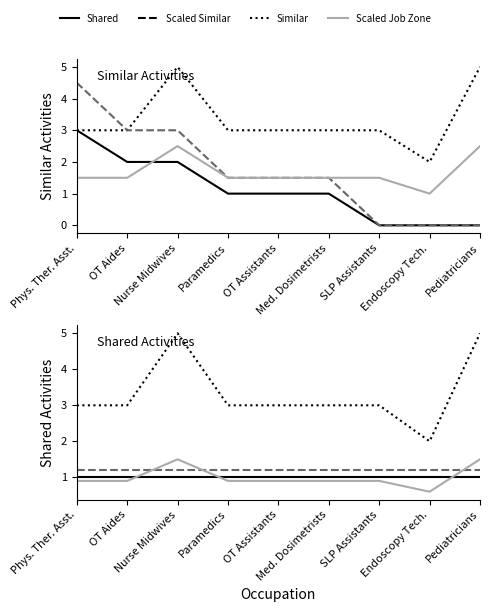

Reading left to right, what are all the values shown in this chart?

Similar Activities: 3.0	2.0	2.0	1.0	1.0	1.0	0.0	0.0	0.0
Job Zone: 3.0	3.0	5.0	3.0	3.0	3.0	3.0	2.0	5.0
Scaled Similar: 4.5	3.0	3.0	1.5	1.5	1.5	0.0	0.0	0.0
Scaled Job Zone: 0.9	0.9	1.5	0.9	0.9	0.9	0.9	0.6	1.5
Shared Activities: 1.0	1.0	1.0	1.0	1.0	1.0	1.0	1.0	1.0
Scaled Shared: 1.2	1.2	1.2	1.2	1.2	1.2	1.2	1.2	1.2